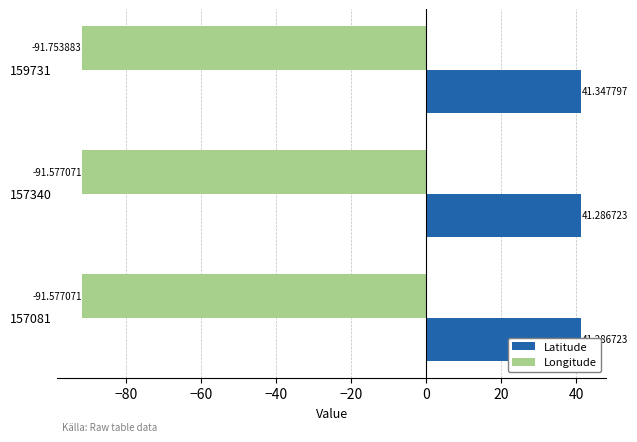

What is the sum of all Longitude values?

-274.9